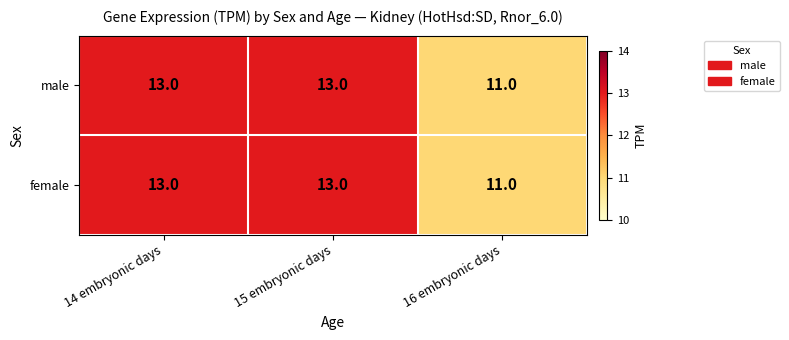

Read the male value at 14 embryonic days.

13